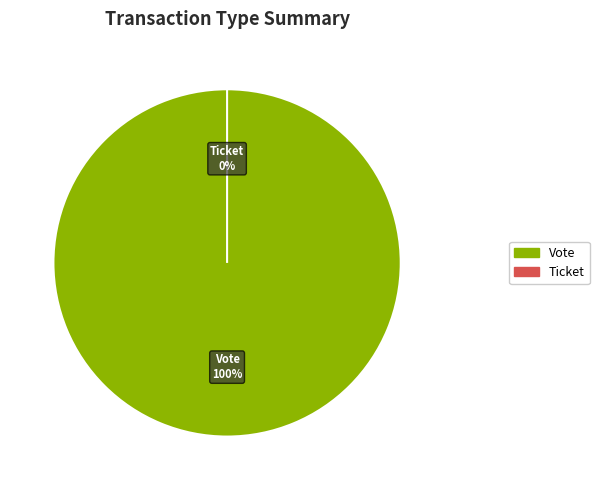

To the nearest percent, what is the average slice percentage?

50%